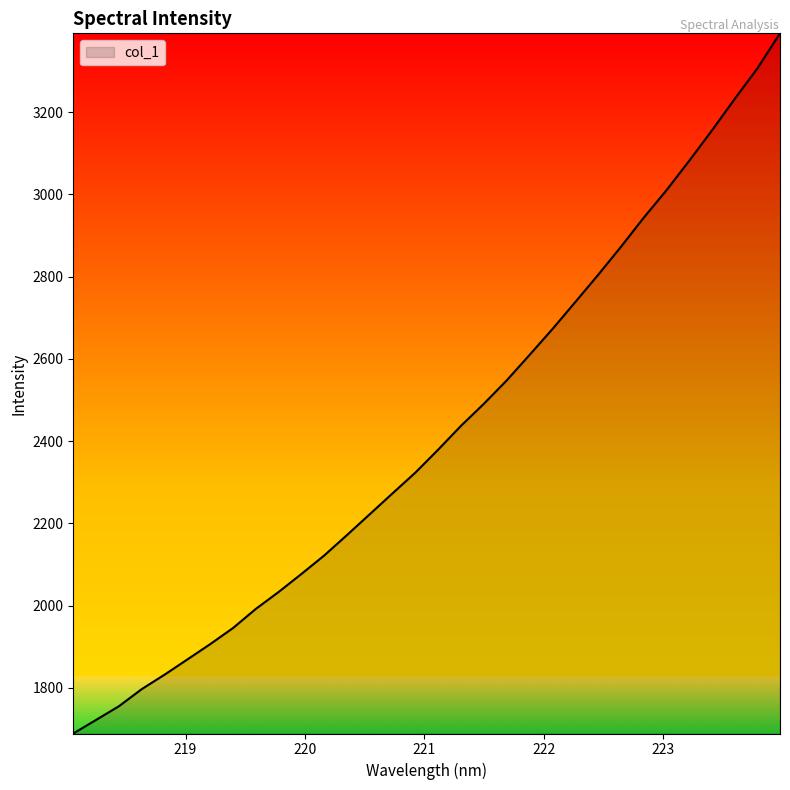

What is the difference between the maximum and minimum values?

1703.3